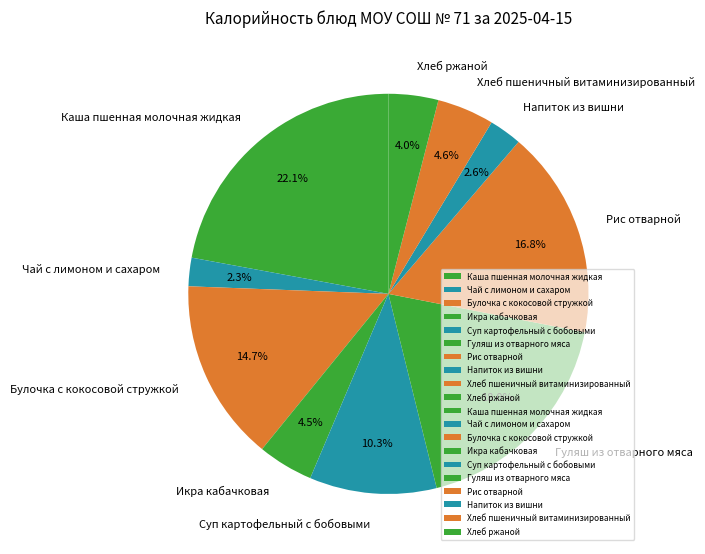

To the nearest percent, what is the difference between the Булочка с кокосовой стружкой and Рис отварной slice percentages?

2%